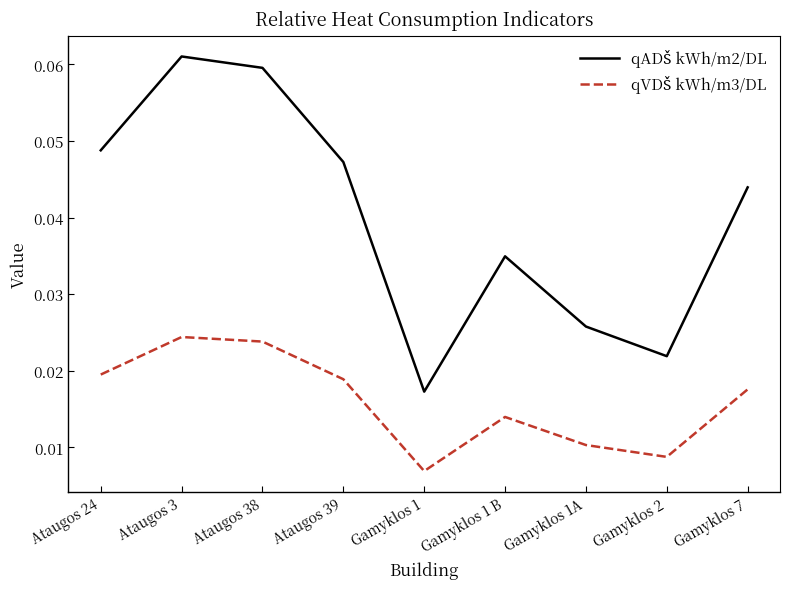

Does the chart display data point markers on the line(s)?

No